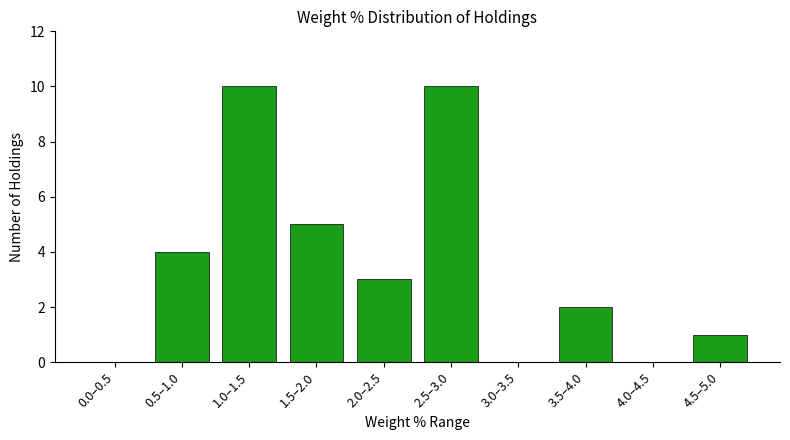

Reading left to right, transcribe all the data shown in this chart.

0.0–0.5=0	0.5–1.0=4	1.0–1.5=10	1.5–2.0=5	2.0–2.5=3	2.5–3.0=10	3.0–3.5=0	3.5–4.0=2	4.0–4.5=0	4.5–5.0=1